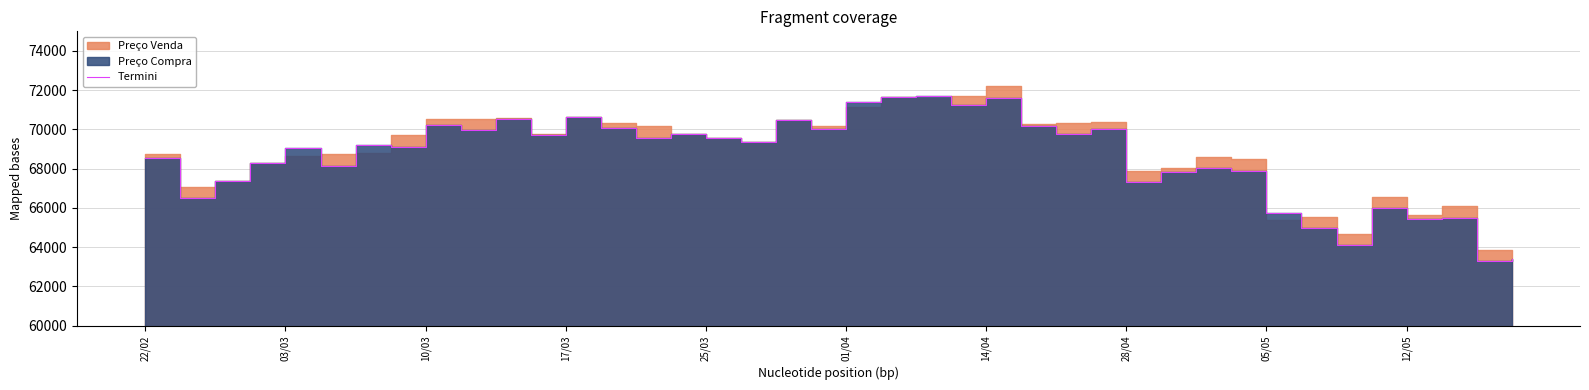

What is the average value?

68582